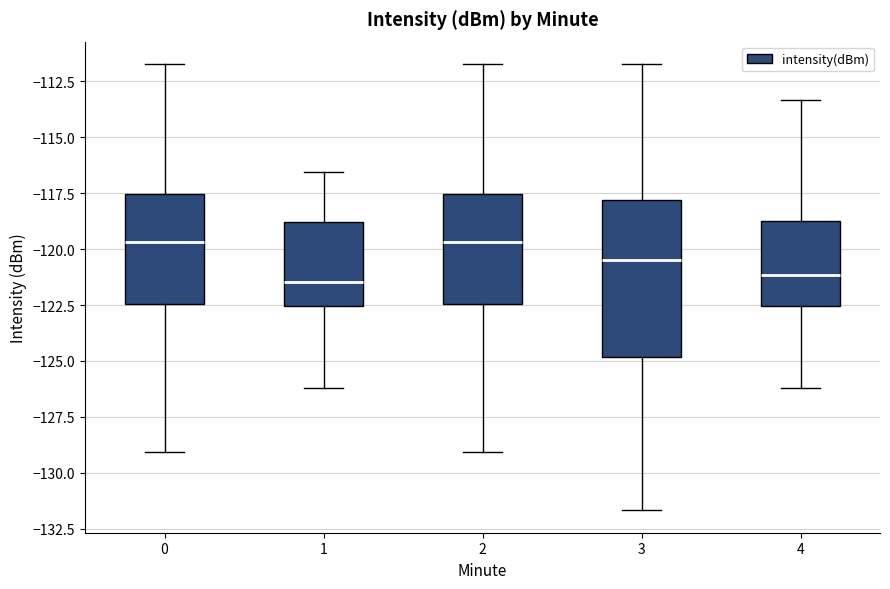

Where does the lower whisker of the box at x = 2 end on the y-axis? The values are not printed on the chart, so give them approximately, as read against the axis.

-129.0